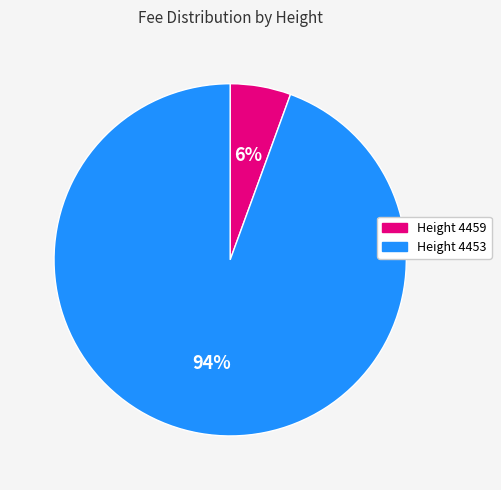

Is there a majority slice in this chart?

Yes